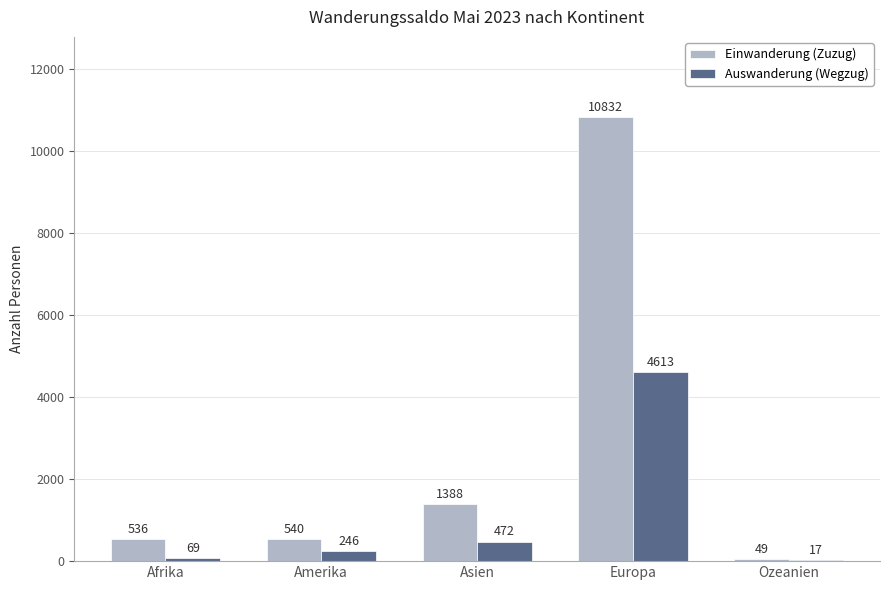

Reading left to right, extract all data points from this chart.

Einwanderung (Zuzug): Afrika=536	Amerika=540	Asien=1388	Europa=10832	Ozeanien=49
Auswanderung (Wegzug): Afrika=69	Amerika=246	Asien=472	Europa=4613	Ozeanien=17